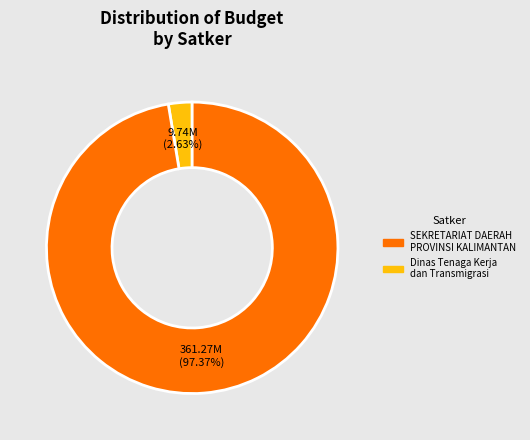

How many segments does this pie chart have?

2